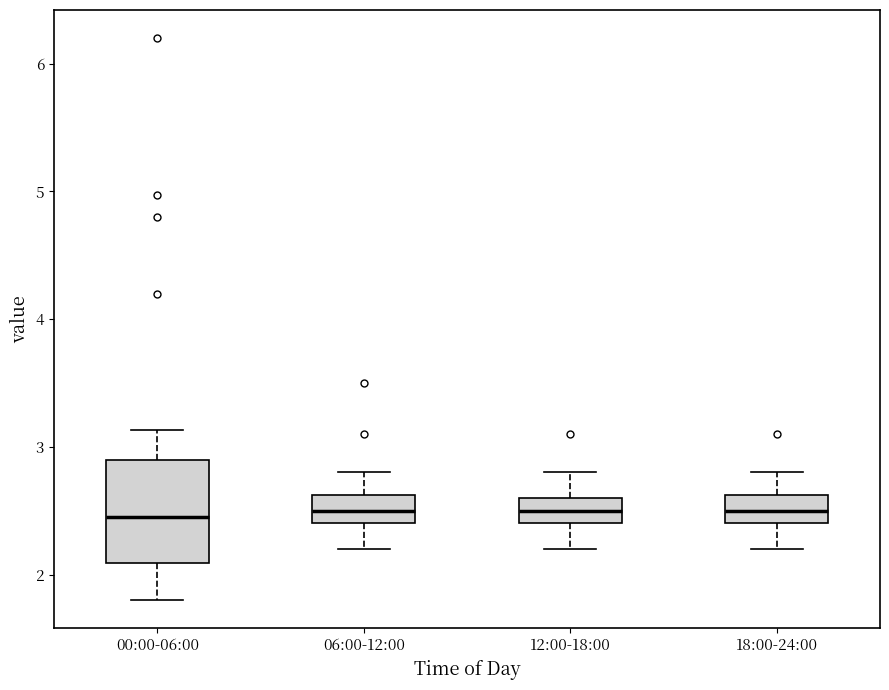

Comparing the boxes themselves (not the whiskers), which one is the tallest?

00:00-06:00